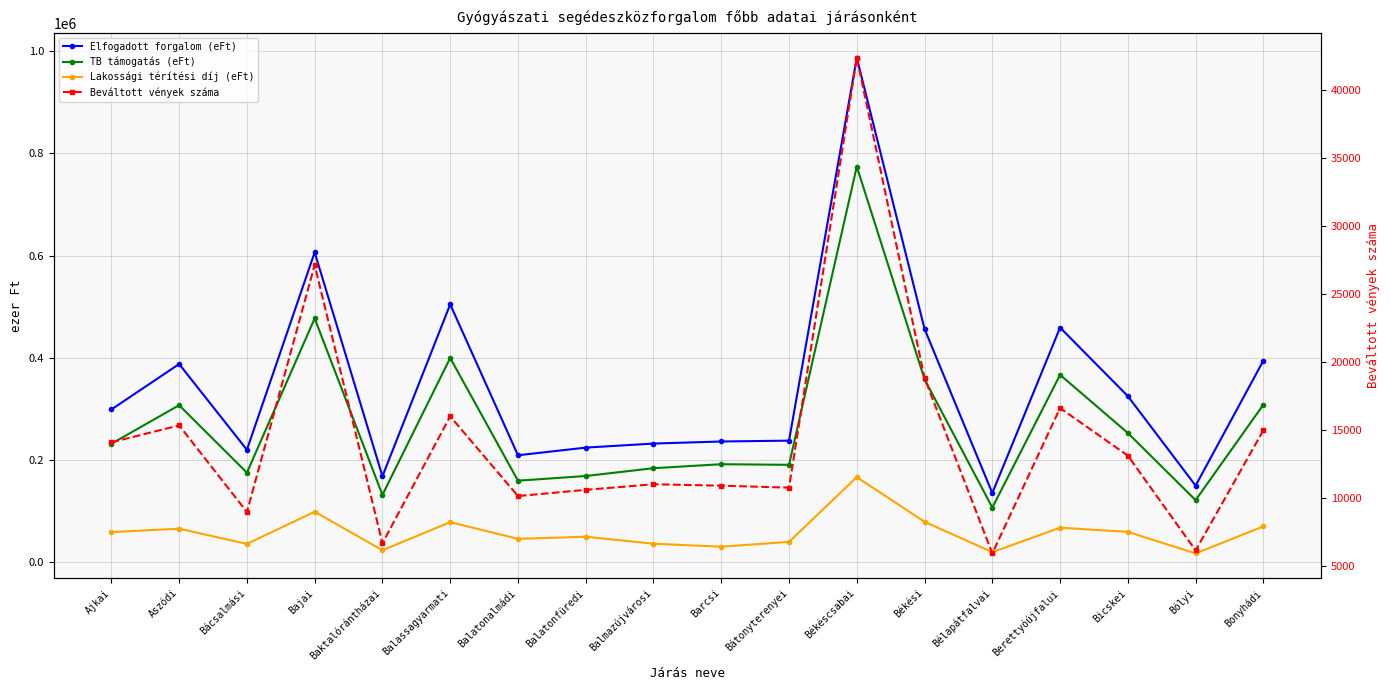

True or false: Elfogadott forgalom (eFt) and TB támogatás (eFt) intersect in this chart.

False